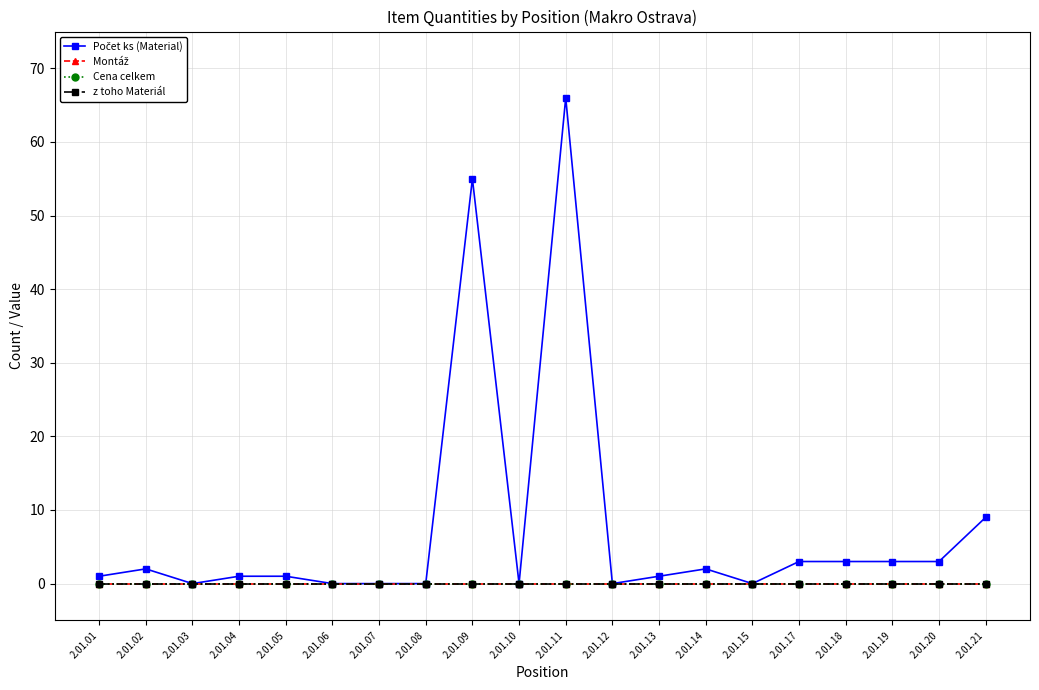

Which has a higher value, 2.01.10 or 2.01.08?

2.01.10